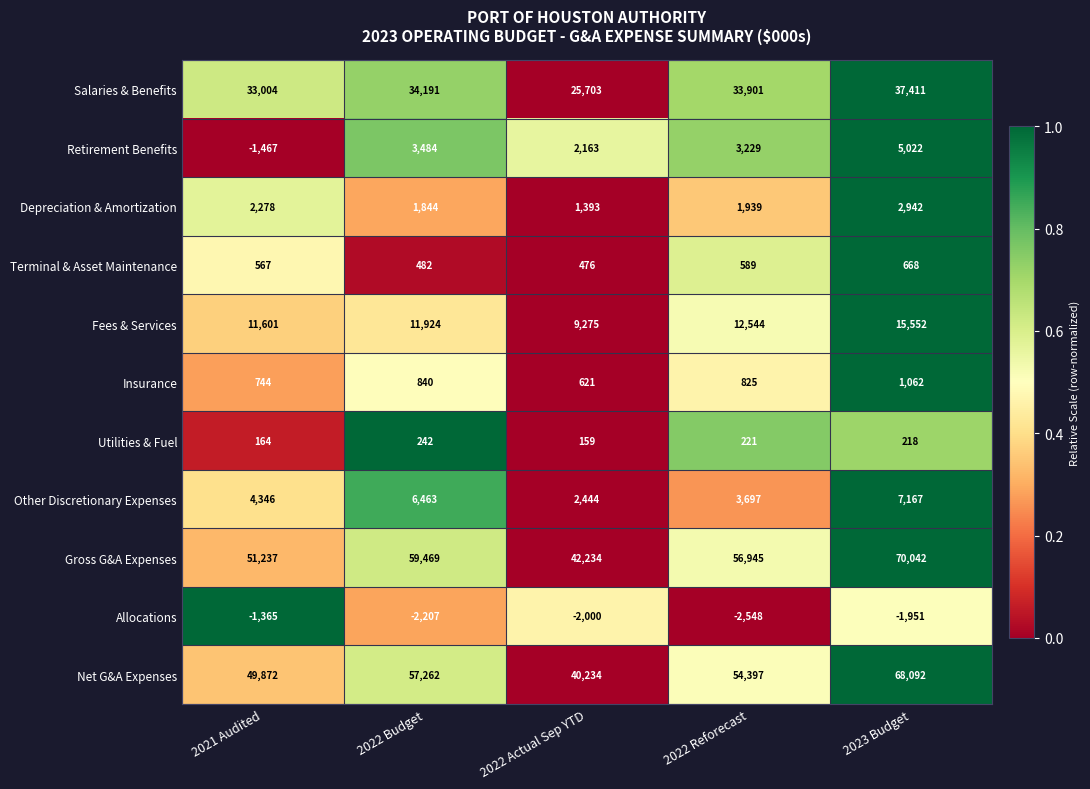

Is it true that Other Discretionary Expenses equals 2444 at 2022 Actual Sep YTD?

True